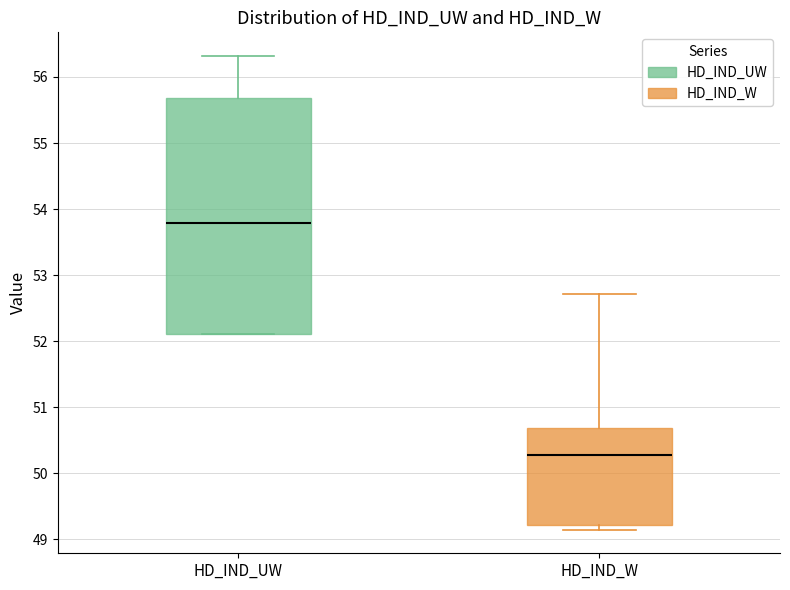

Which box's median line is the lowest?

HD_IND_W